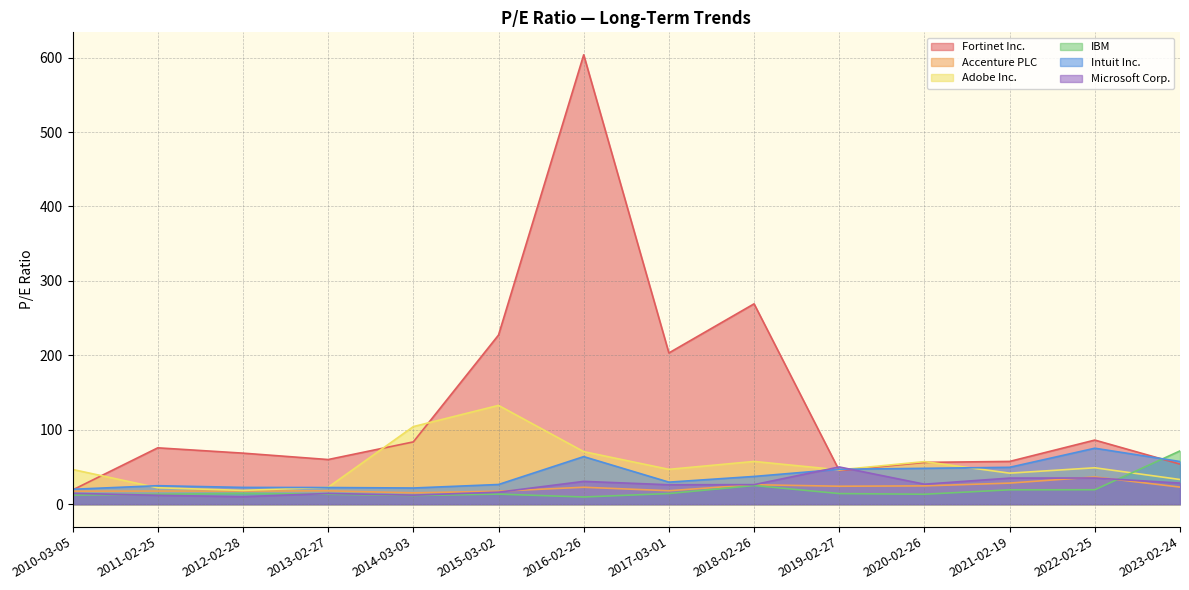

Which series has the largest total across all categories?

Fortinet Inc.